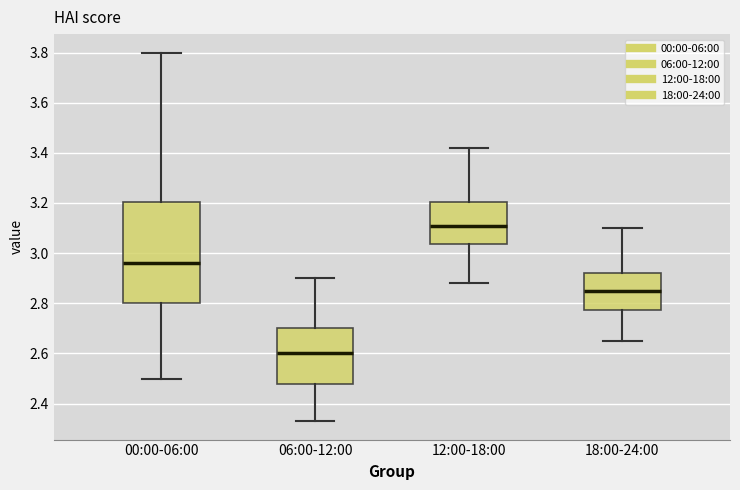

Reading left to right, read every box against the y-axis: the position of its median line, the range the box covers, and the ends of its whiskers. The values are not printed on the chart, so give them approximately, as read against the axis.

00:00-06:00: median 2.96, box 2.80 to 3.20, whiskers 2.50 to 3.80
06:00-12:00: median 2.60, box 2.48 to 2.70, whiskers 2.34 to 2.90
12:00-18:00: median 3.12, box 3.04 to 3.20, whiskers 2.88 to 3.42
18:00-24:00: median 2.86, box 2.78 to 2.92, whiskers 2.66 to 3.10